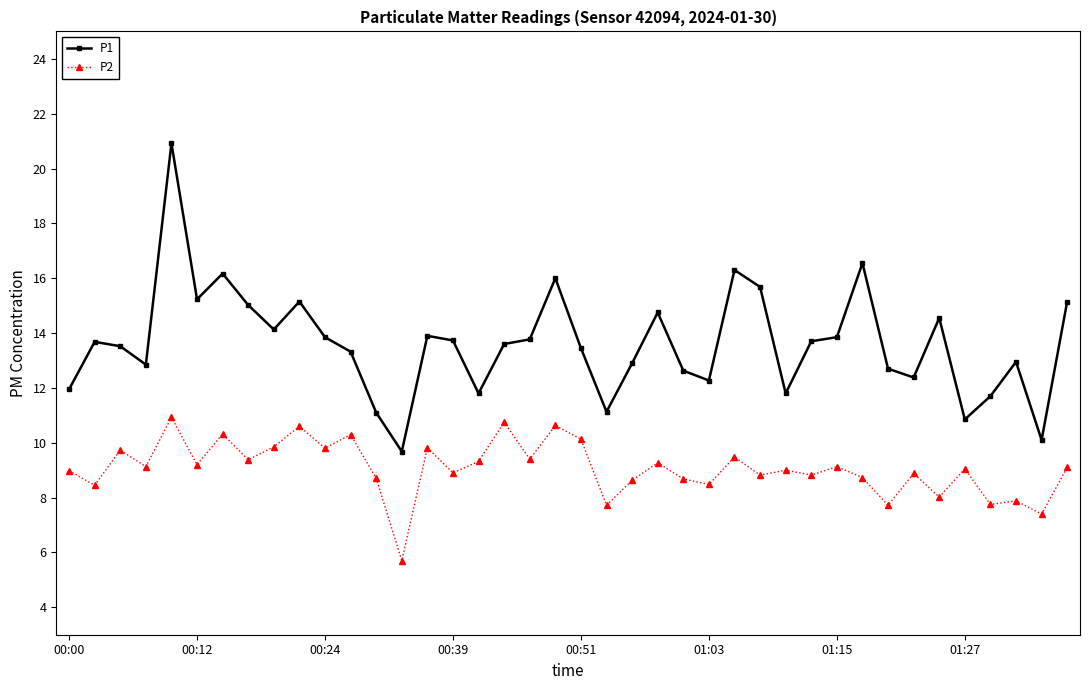

What is the smallest value displayed?

5.7